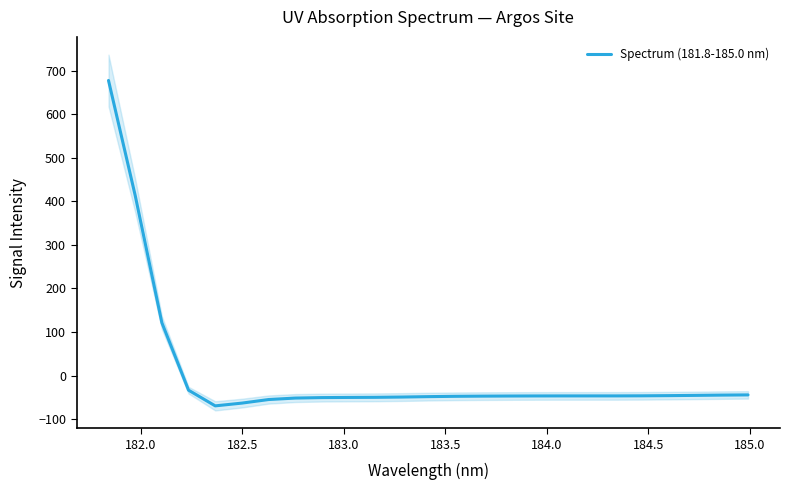

Reading left to right, list all the values displayed in this chart.

677.8	413.8	121.3	-33.6	-69.6	-63.3	-55.1	-51.7	-50.6	-50.2	-50.0	-49.3	-48.4	-47.6	-47.2	-47.0	-46.8	-46.7	-46.7	-46.7	-46.5	-46.1	-45.5	-44.9	-44.4